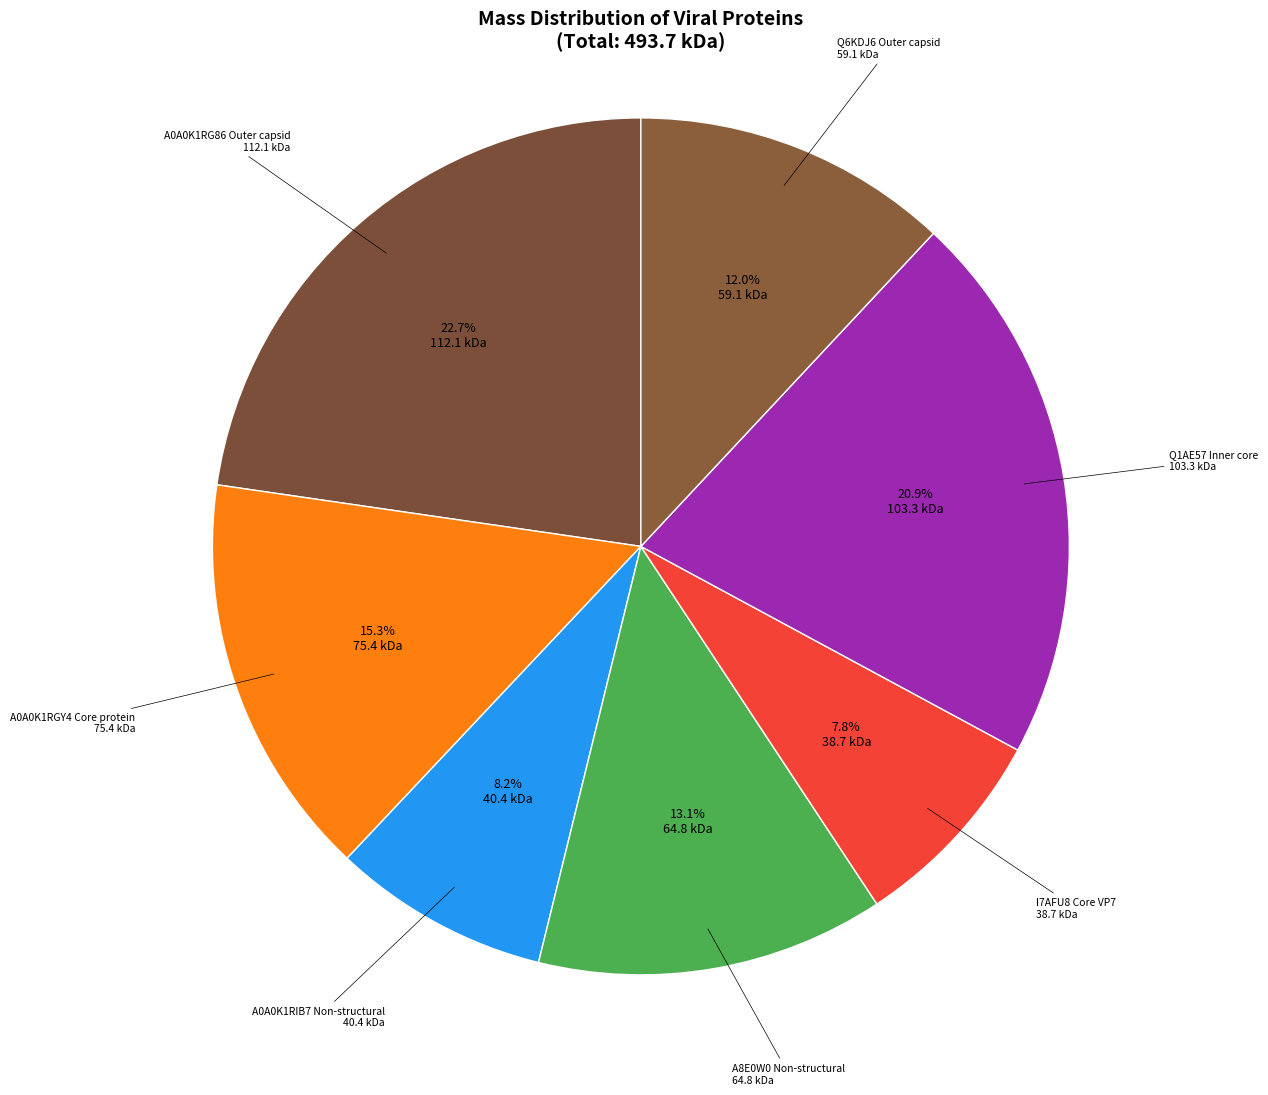

How many slices are in this pie chart?

7